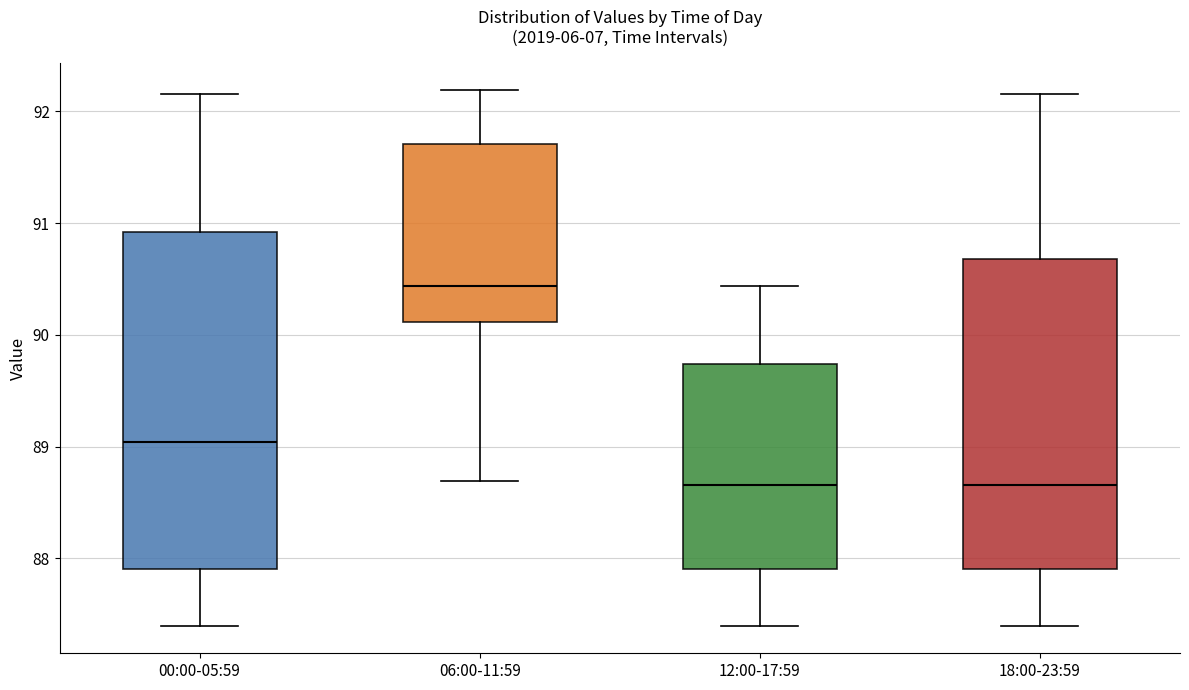

Where does the median line of the box for 18:00-23:59 sit on the y-axis? The values are not printed on the chart, so give them approximately, as read against the axis.

88.7